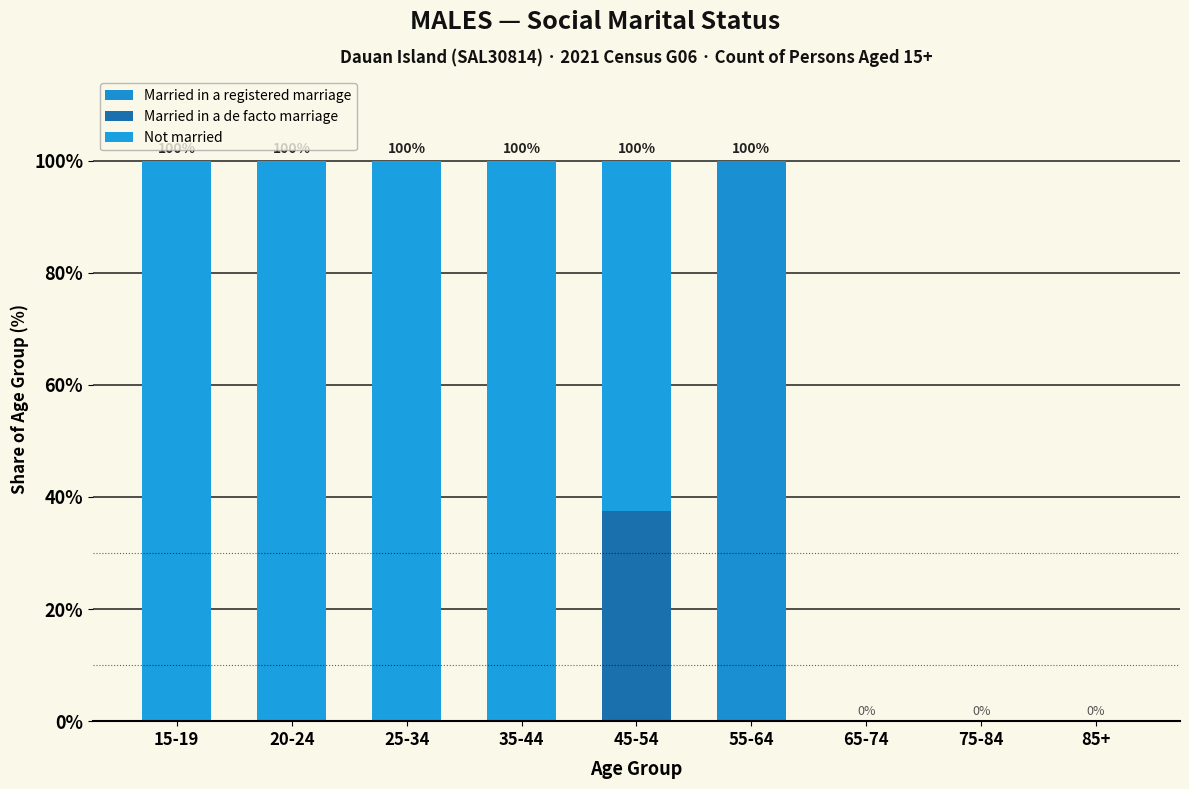

Are the bars grouped side by side (vs. stacked)?

No